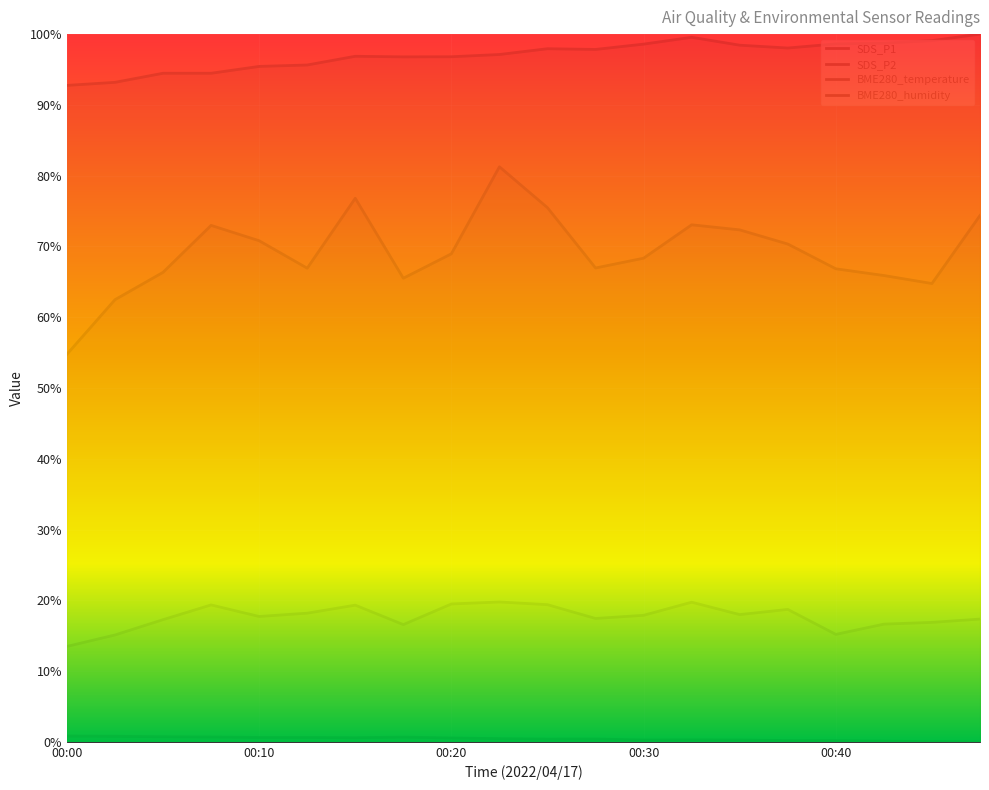

The value of BME280_temperature at 00:10 is 0.2. True or false?

False